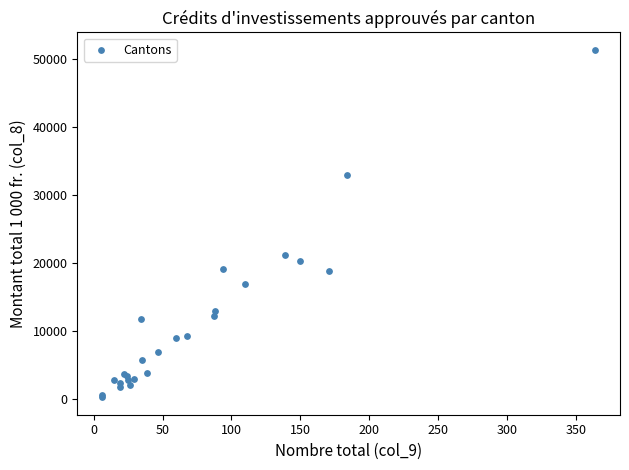

What Y value in the scatter plot is closest to 25834?

21161